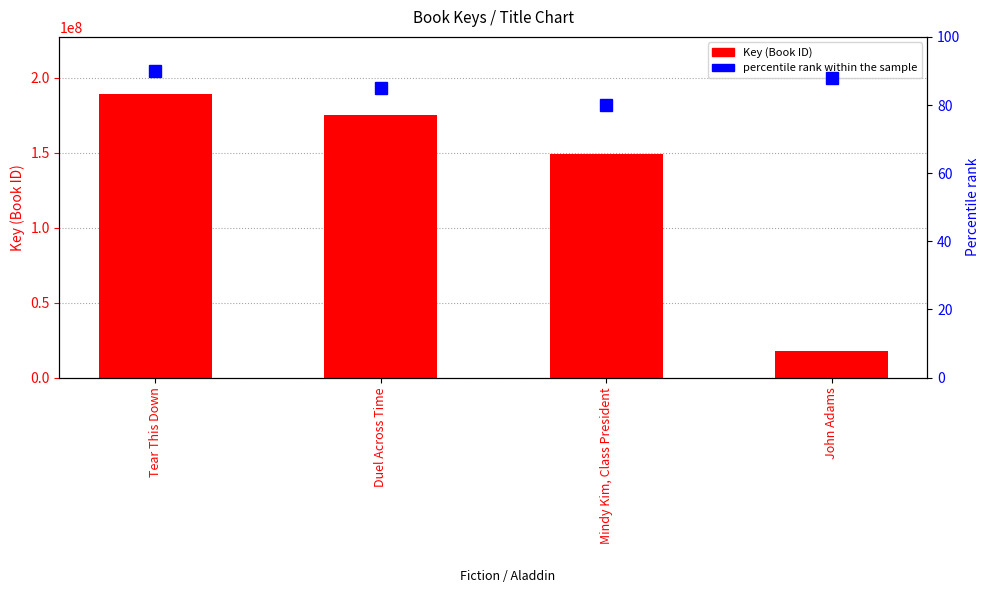

List the series in order of their overall mean, lowest first.

percentile rank within the sample, Key (Book ID)